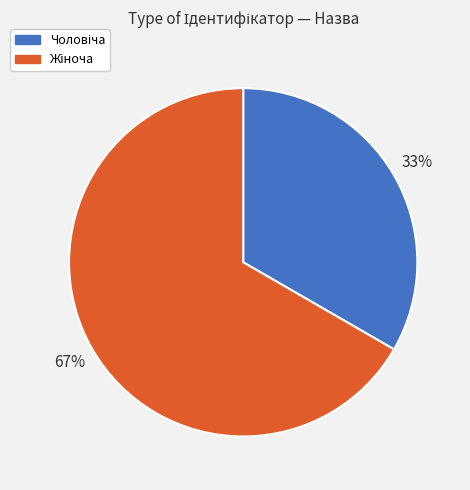

To the nearest percent, what is the average slice percentage?

50%